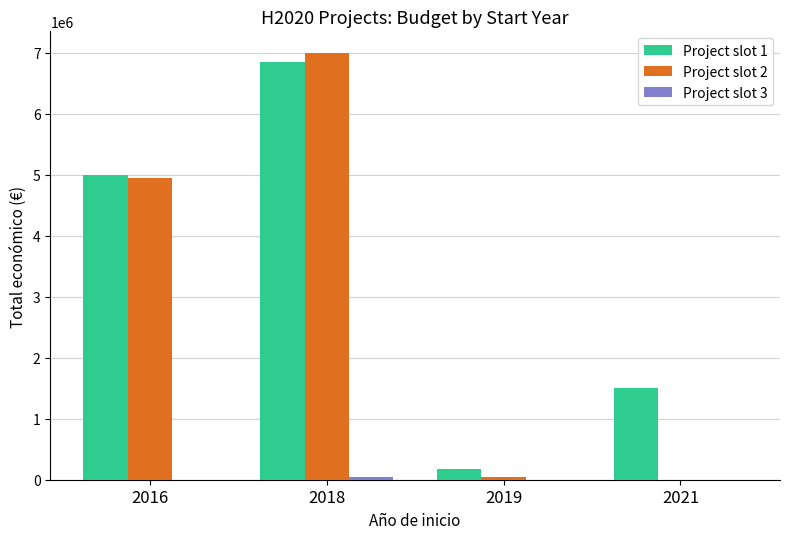

Which series has the largest total across all categories?

Project slot 1